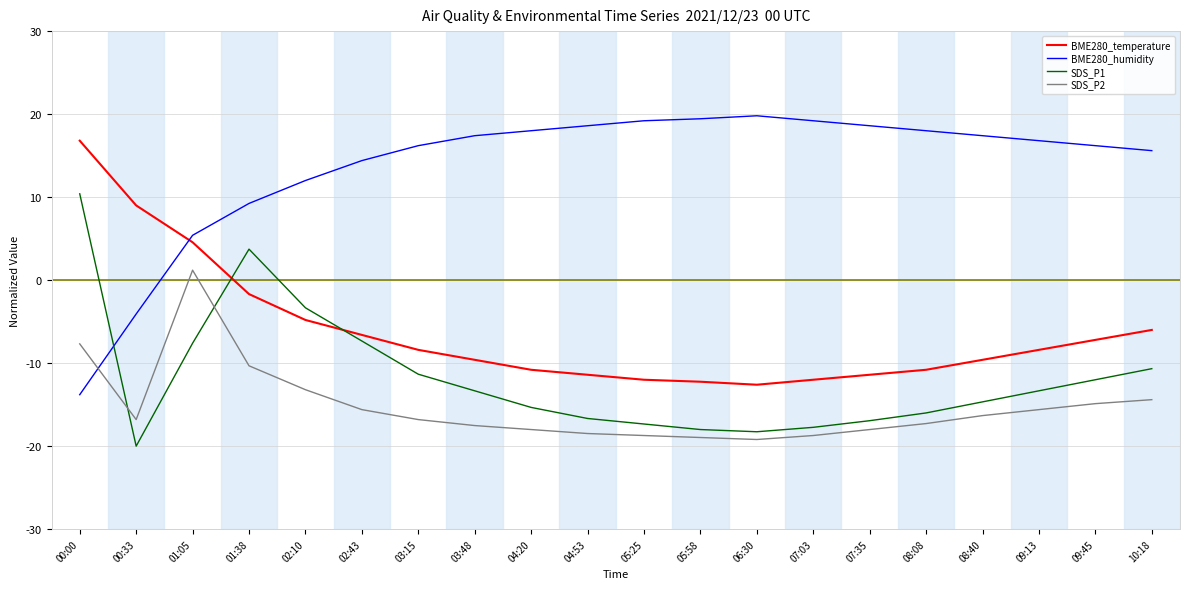

How many lines are shown in the chart?

4